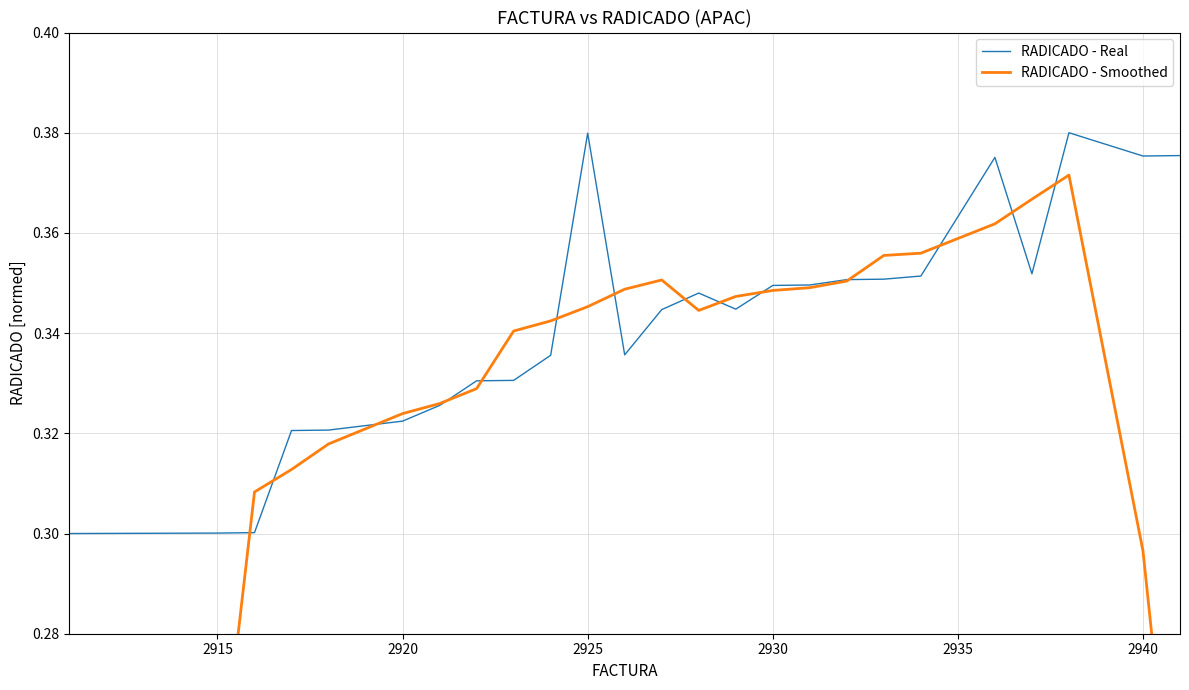

The RADICADO - Smoothed series shows 0.1 at 2925. True or false?

False